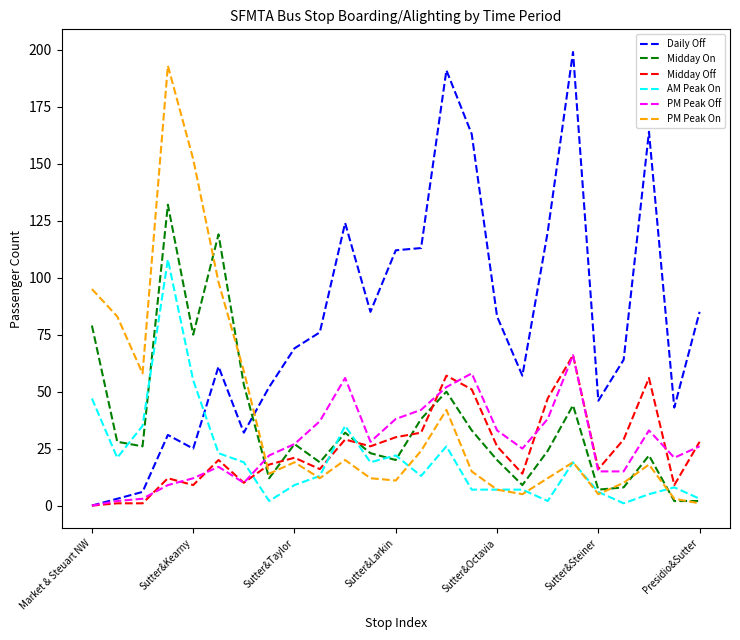

How many times do PM Peak Off and PM Peak On cross each other?

1